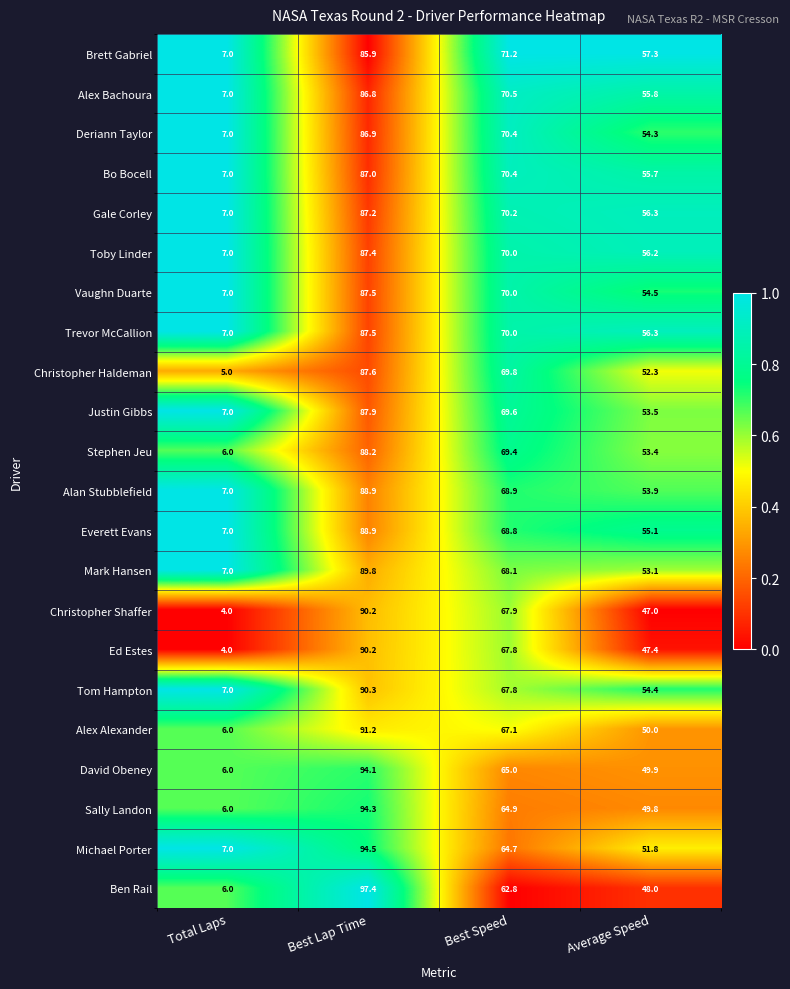

What is the difference between the maximum and minimum values in the Brett Gabriel series?

78.9